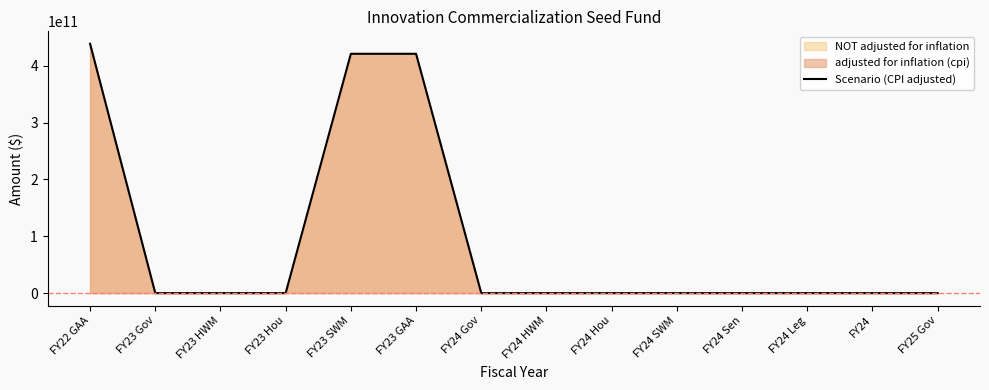

Reading right to left, list all the values displayed in this chart.

0	0	0	0	0	0	0	0	421276400000	421276400000	0	0	0	438864400000